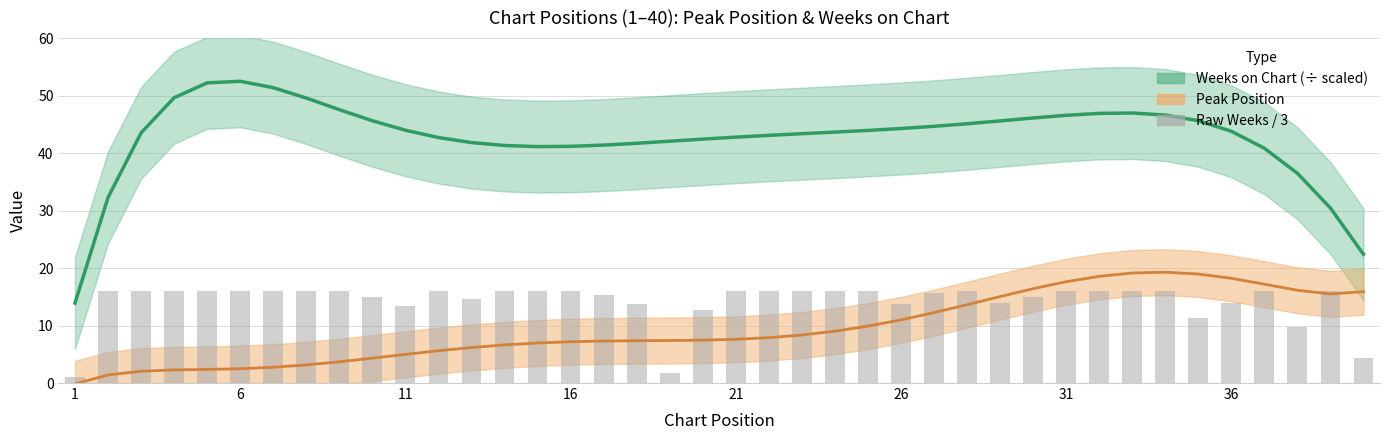

What is the sum of all values?

569.0